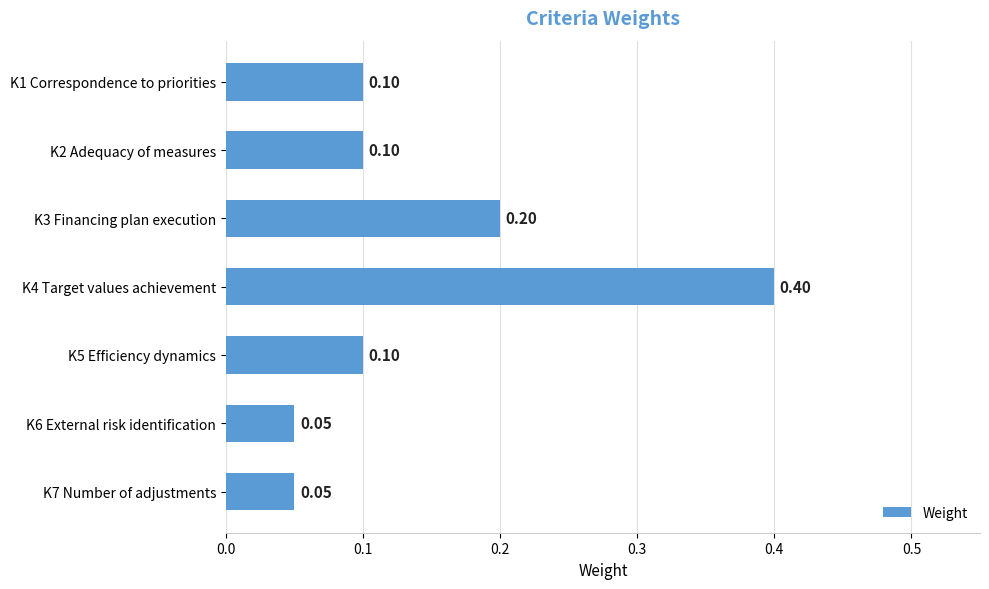

What is the change in value from K2 Adequacy of measures to K4 Target values achievement?

+0.3